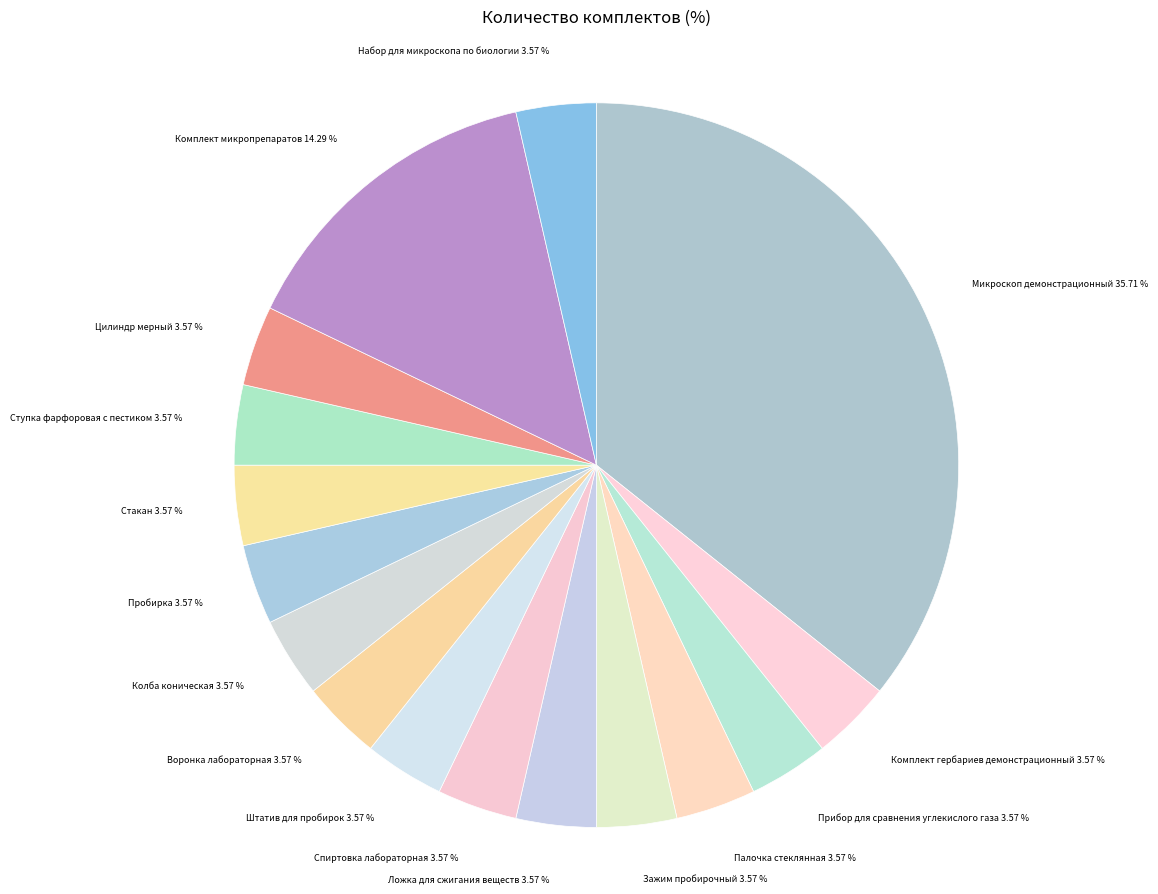

To the nearest percent, what is the difference between the largest and smallest slice percentages?

32%